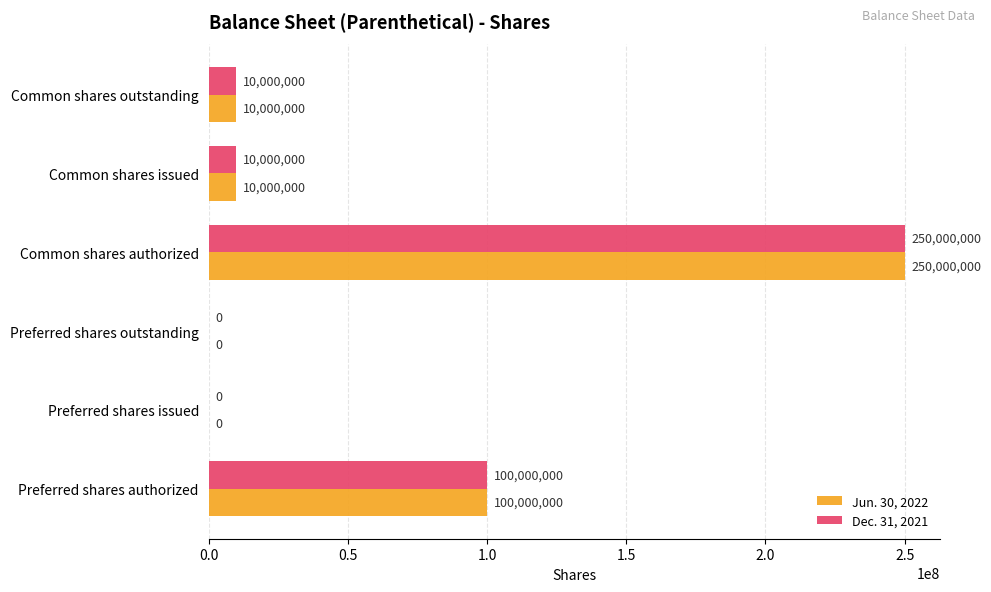

True or false: Dec. 31, 2021 has a value of 250000000 at Common shares authorized.

True